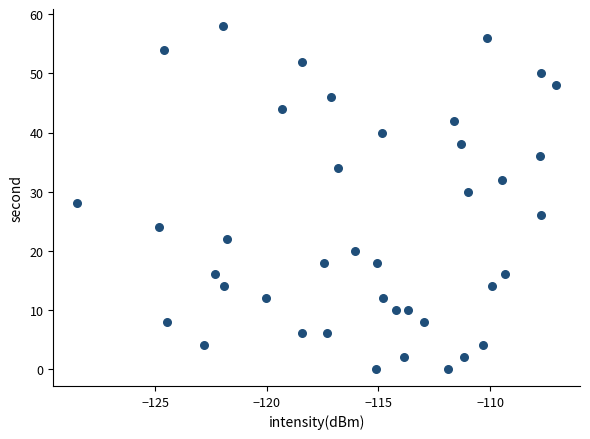

What is the range of Y values (max minus min)?

58